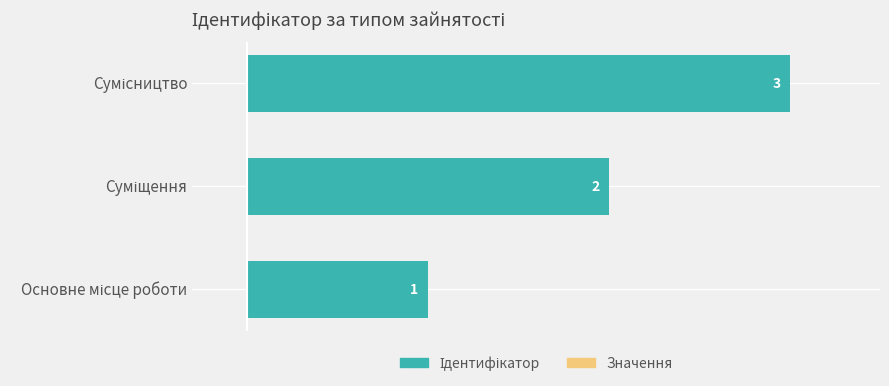

What is the greatest value displayed?

3